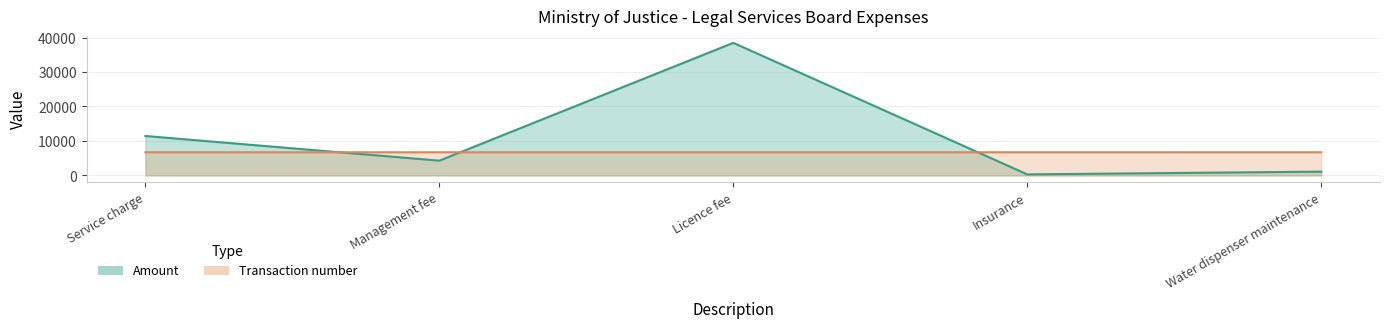

Rank the series at Licence fee from highest to lowest value.

Amount, Transaction number